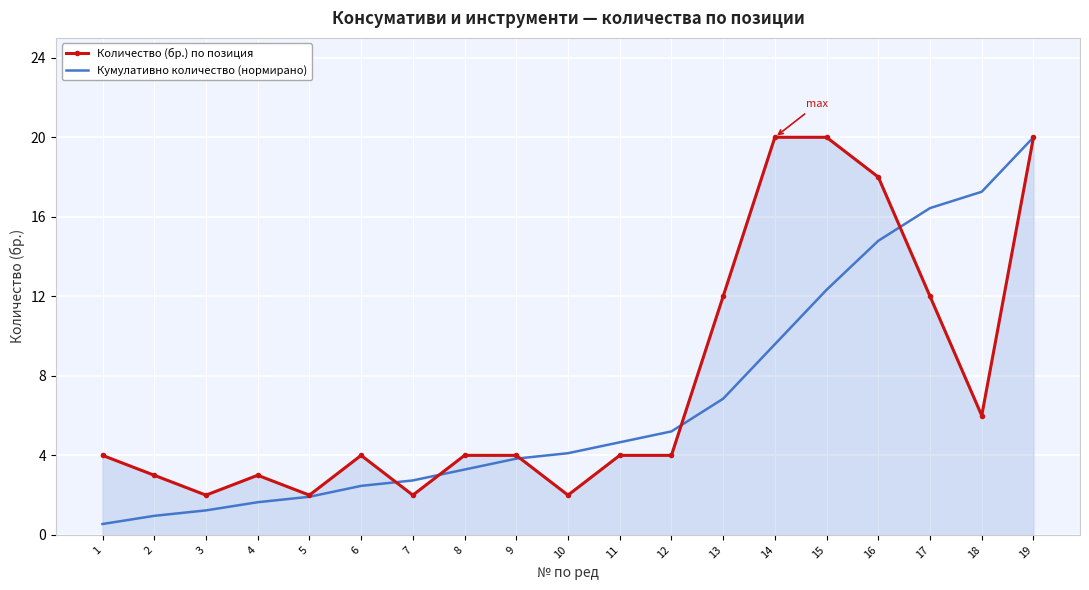

What is the spread (max minus min) of values at 16?

3.2